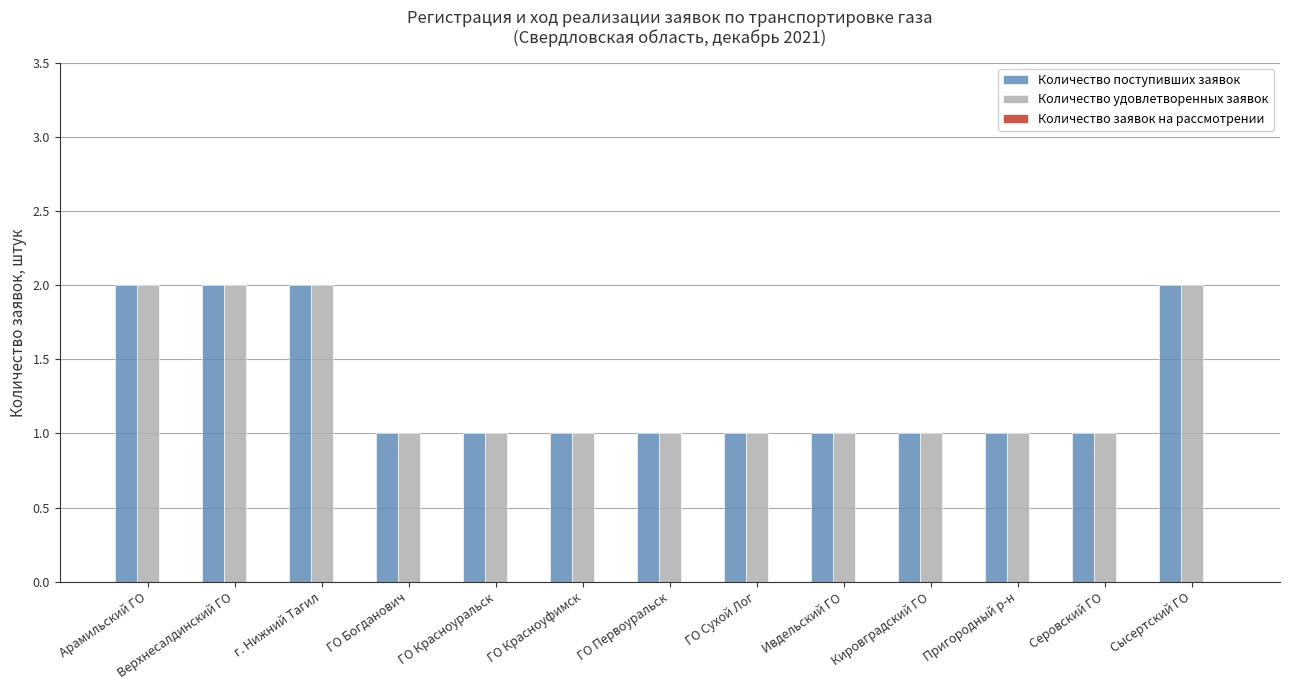

What is the sum of all Количество поступивших заявок values?

17